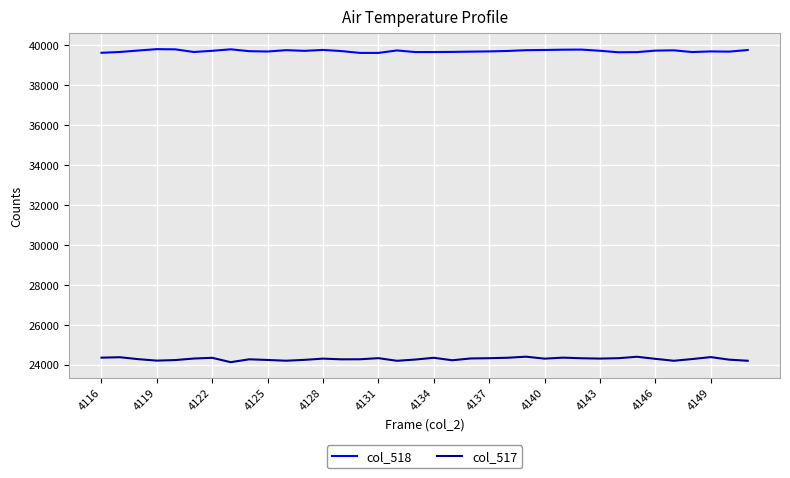

What is the greatest value displayed?

39803